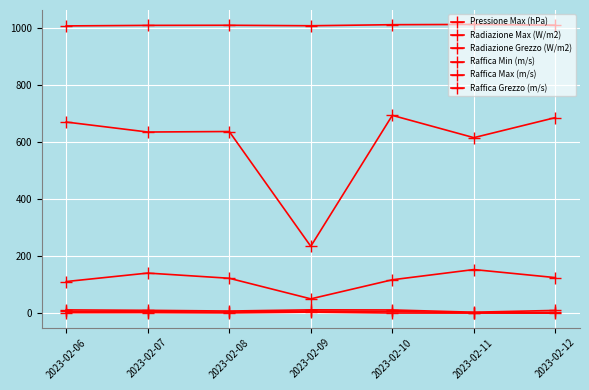

Reading right to left, list all the values displayed in this chart.

Pressione Max (hPa): 1009.4	1012.0	1011.1	1007.4	1009.1	1008.7	1006.8
Radiazione Max (W/m2): 685.6	615.4	693.5	234.7	636.9	635.1	670.1
Radiazione Grezzo (W/m2): 125.1	153.3	117.5	50.7	122.8	141.0	111.3
Raffica Min (m/s): 0.6	0.8	1.0	4.1	1.4	2.5	2.3
Raffica Max (m/s): 10.2	3.9	11.8	12.2	8.0	10.5	12.0
Raffica Grezzo (m/s): 3.3	2.0	6.5	7.9	4.4	5.7	7.0